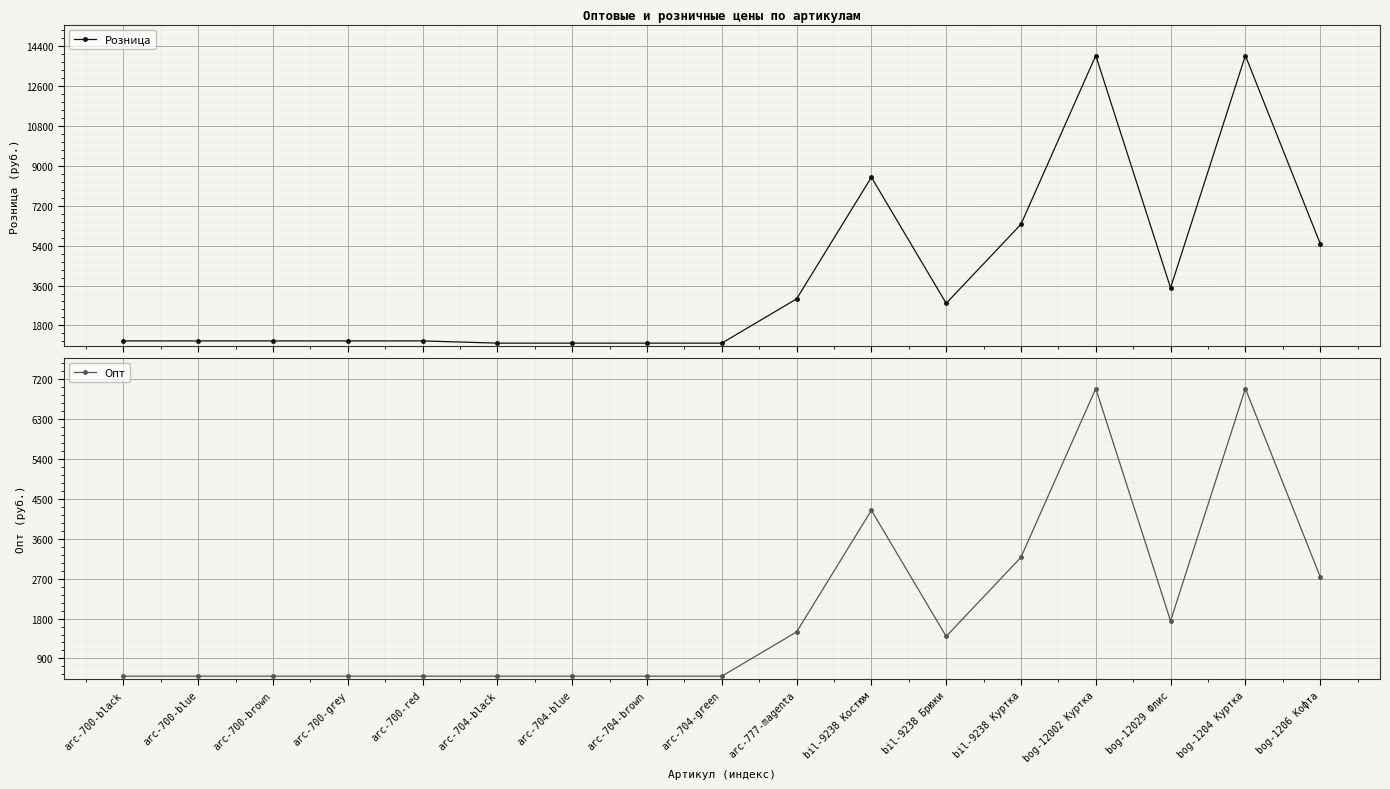

At which category does Розница reach its first local peak?

bil-9238 Костюм